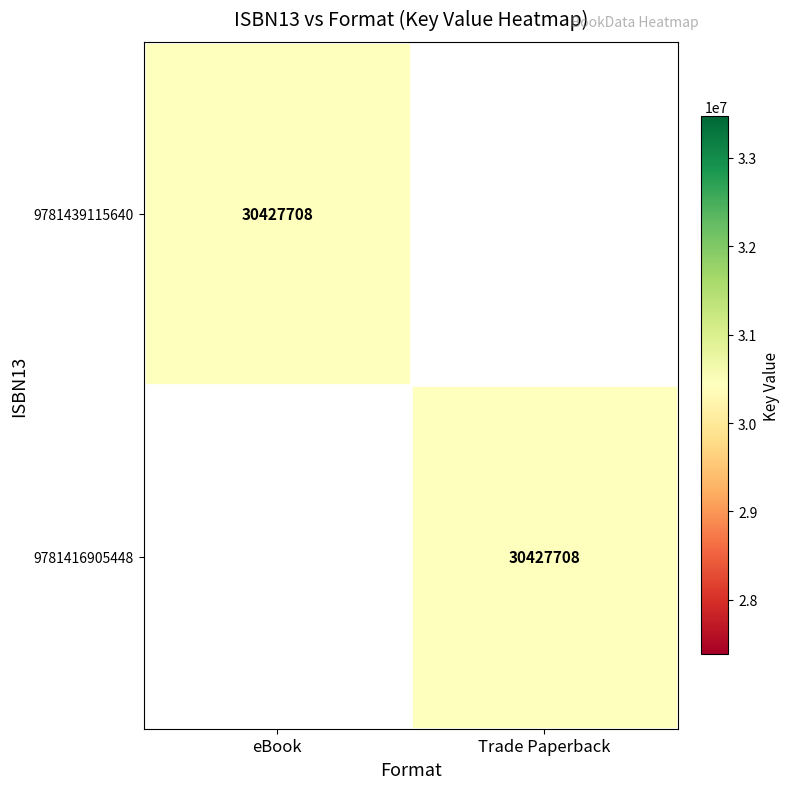

The value of 9781439115640 at eBook is 44921999. True or false?

False